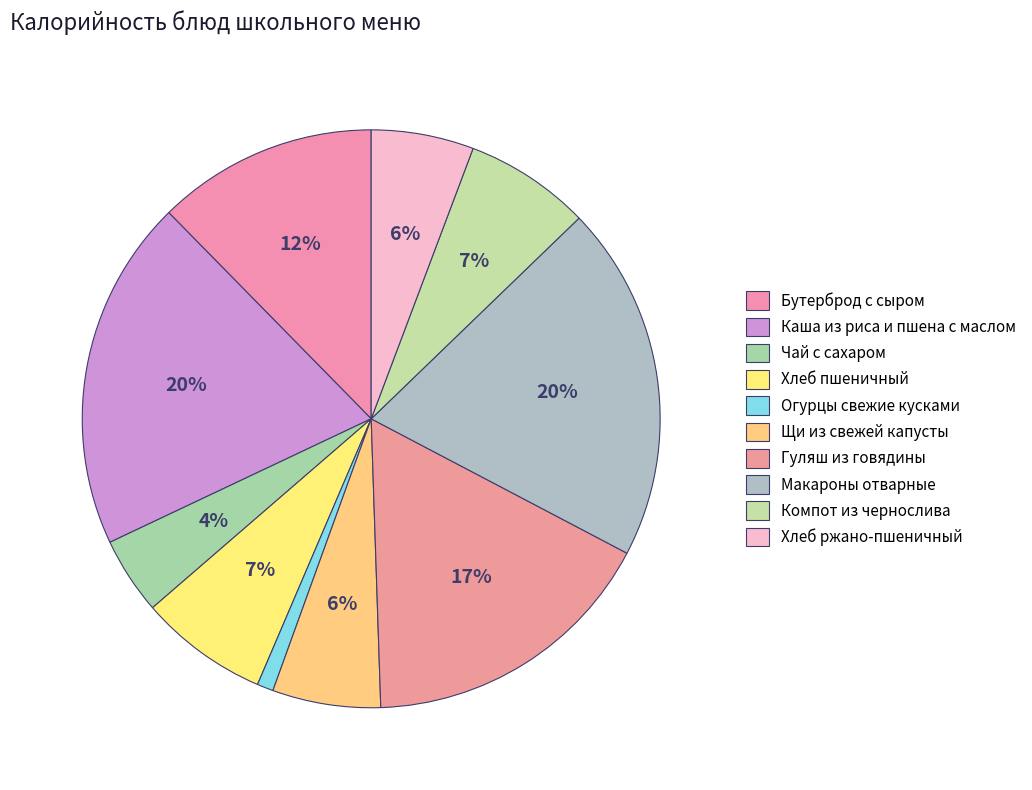

Rank the categories by value from lowest to highest.

Огурцы свежие кусками, Чай с сахаром, Хлеб ржано-пшеничный, Щи из свежей капусты, Компот из чернослива, Хлеб пшеничный, Бутерброд с сыром, Гуляш из говядины, Каша из риса и пшена с маслом, Макароны отварные